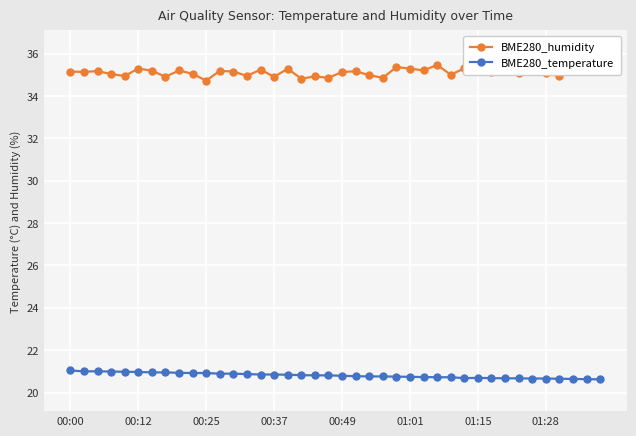

What is the highest value of the BME280_humidity series?

35.6